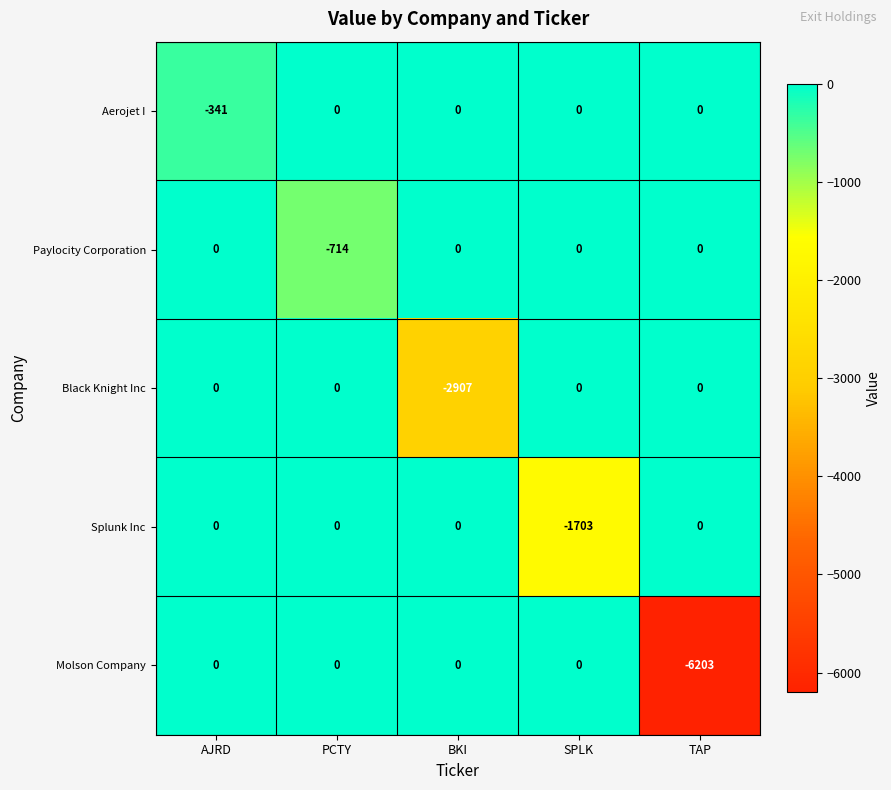

What is the average value of the Paylocity Corporation series?

-143